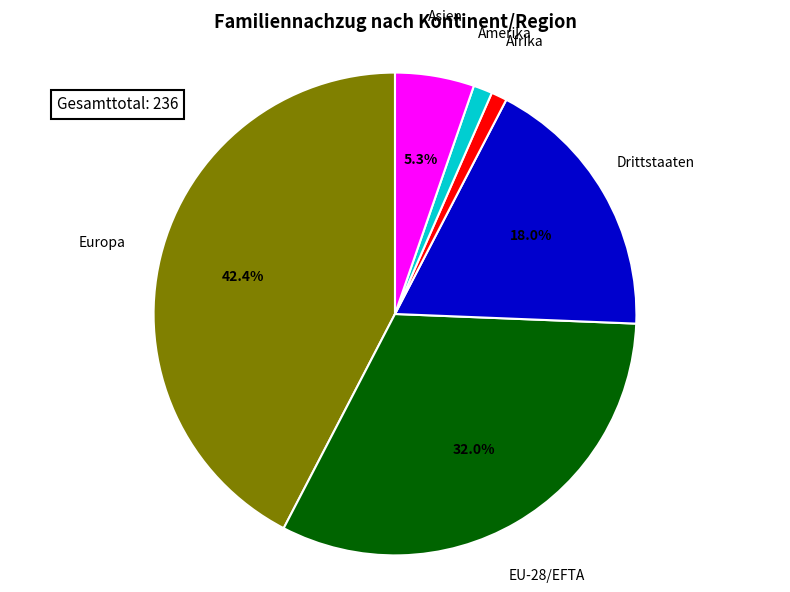

How many segments does this pie chart have?

6